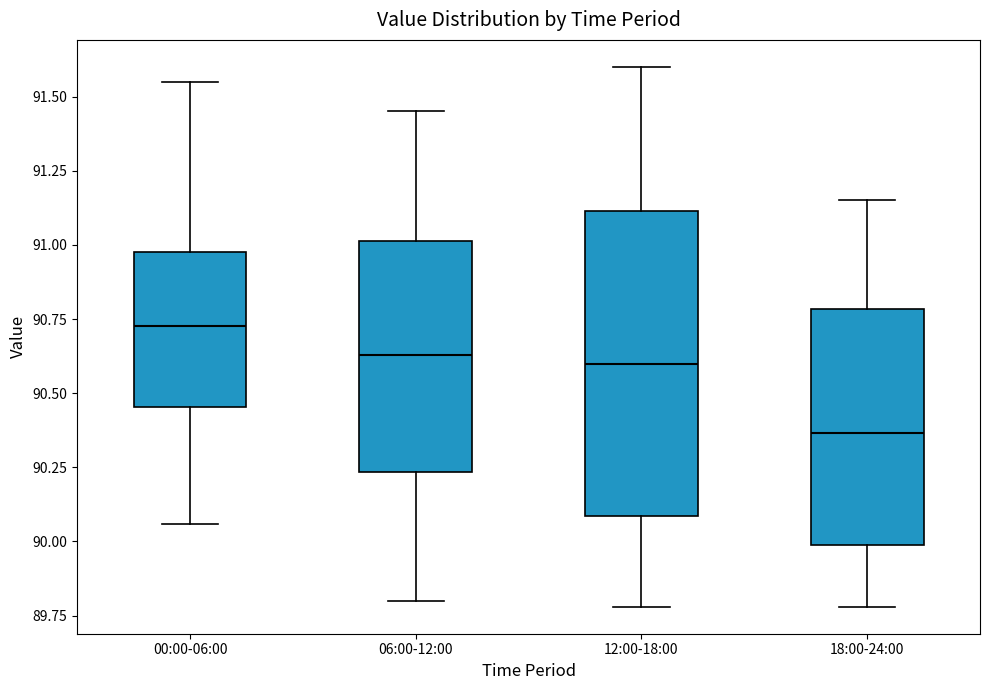

Which box's median line is the lowest?

18:00-24:00